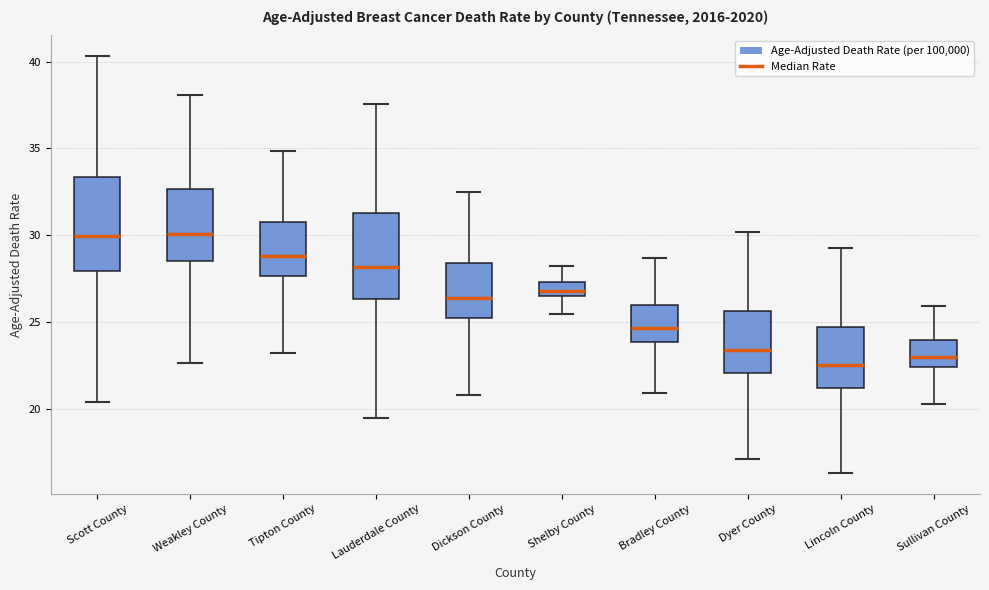

Reading left to right, transcribe this box plot: for each box, give where its median line is, the range the box spans, and where its two whiskers end, as read against the y-axis. The values are not printed on the chart, so give them approximately, as read against the axis.

Scott County: median 30.0, box 28.0 to 33.5, whiskers 20.5 to 40.5
Weakley County: median 30.0, box 28.5 to 32.5, whiskers 22.5 to 38.0
Tipton County: median 29.0, box 27.5 to 31.0, whiskers 23.0 to 35.0
Lauderdale County: median 28.0, box 26.5 to 31.5, whiskers 19.5 to 37.5
Dickson County: median 26.5, box 25.0 to 28.5, whiskers 21.0 to 32.5
Shelby County: median 27.0, box 26.5 to 27.5, whiskers 25.5 to 28.5
Bradley County: median 24.5, box 24.0 to 26.0, whiskers 21.0 to 28.5
Dyer County: median 23.5, box 22.0 to 25.5, whiskers 17.0 to 30.0
Lincoln County: median 22.5, box 21.0 to 24.5, whiskers 16.5 to 29.0
Sullivan County: median 23.0, box 22.5 to 24.0, whiskers 20.5 to 26.0